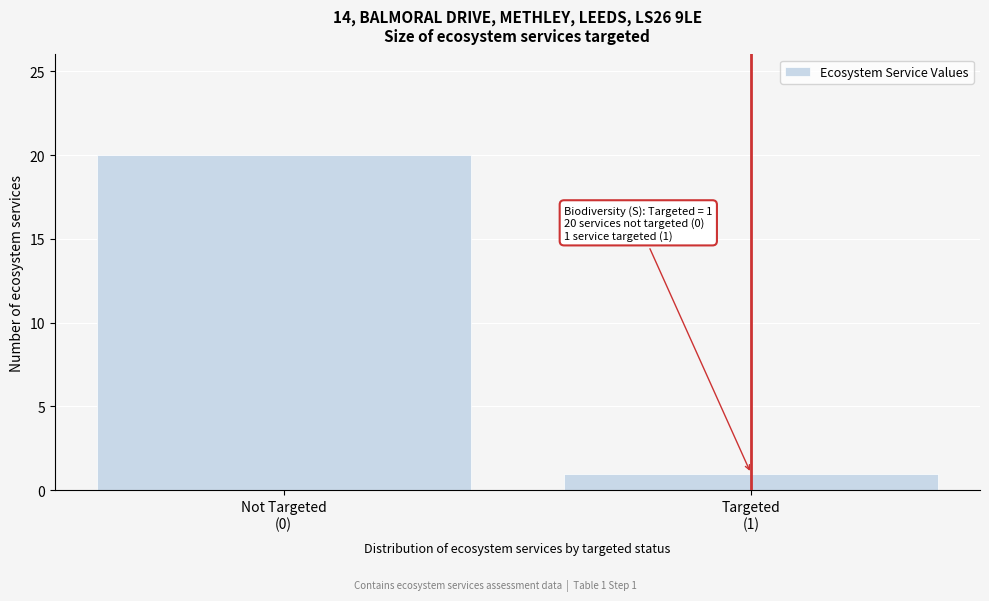

Reading left to right, what are all the values shown in this chart?

20	1